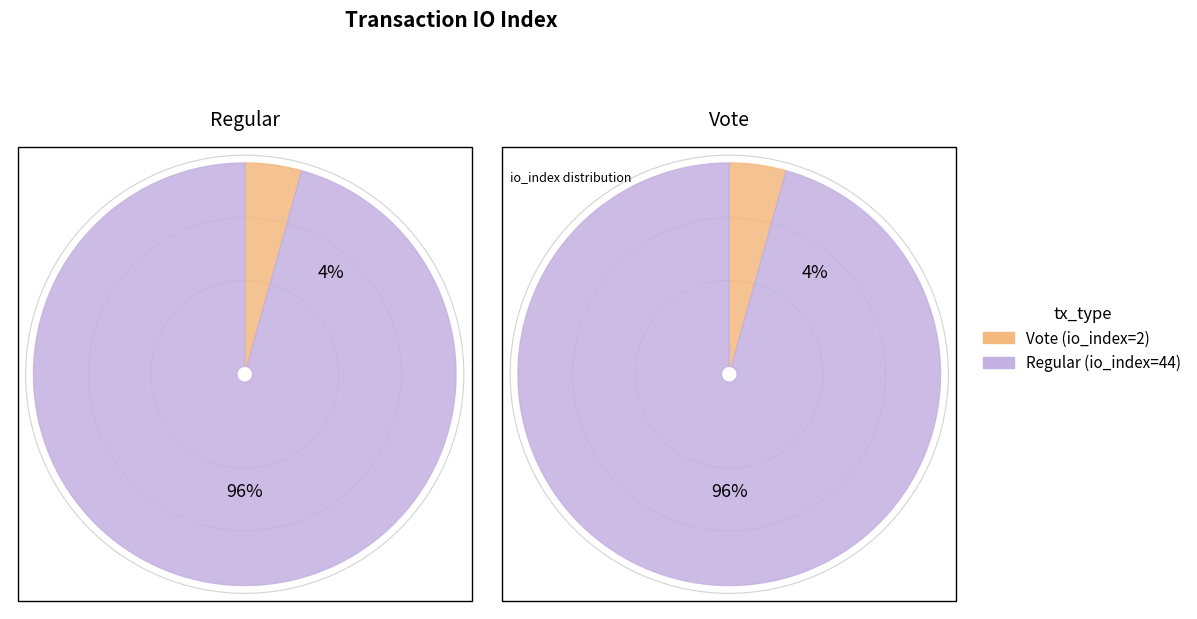

True or false: Vote accounts for 4% of the total.

True